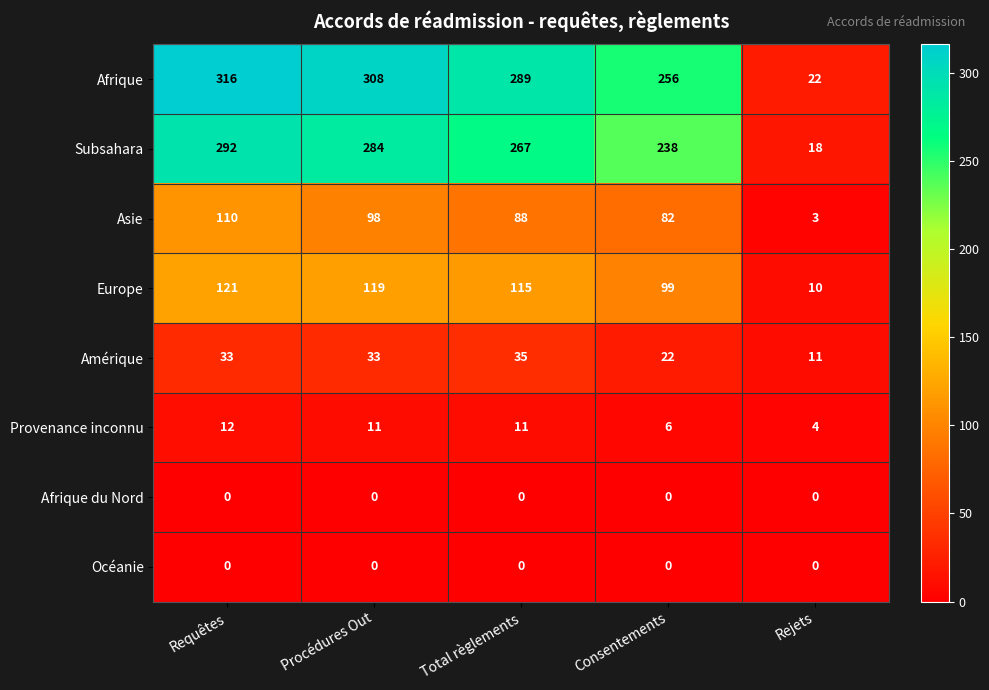

How many categories are shown in the chart?

5